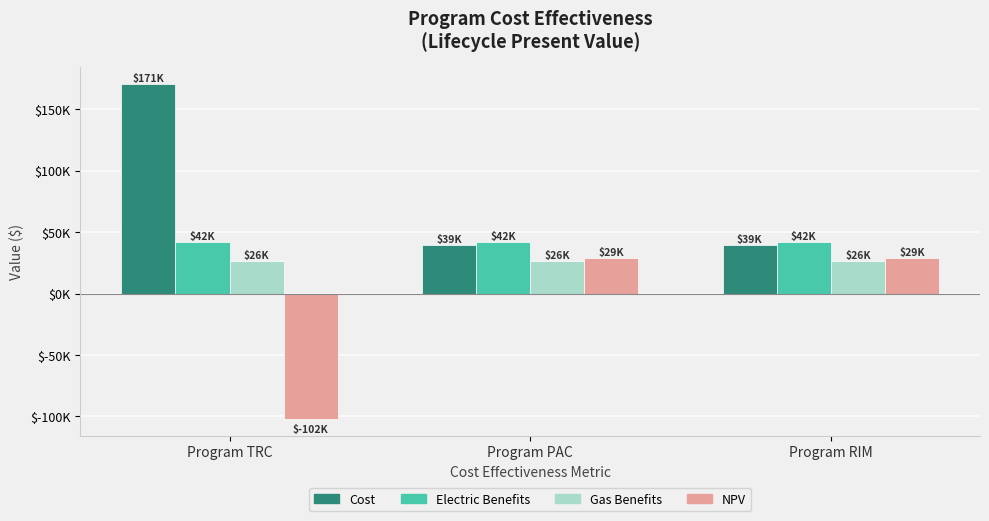

What are all the series names shown in the legend?

Cost, Electric Benefits, Gas Benefits, NPV